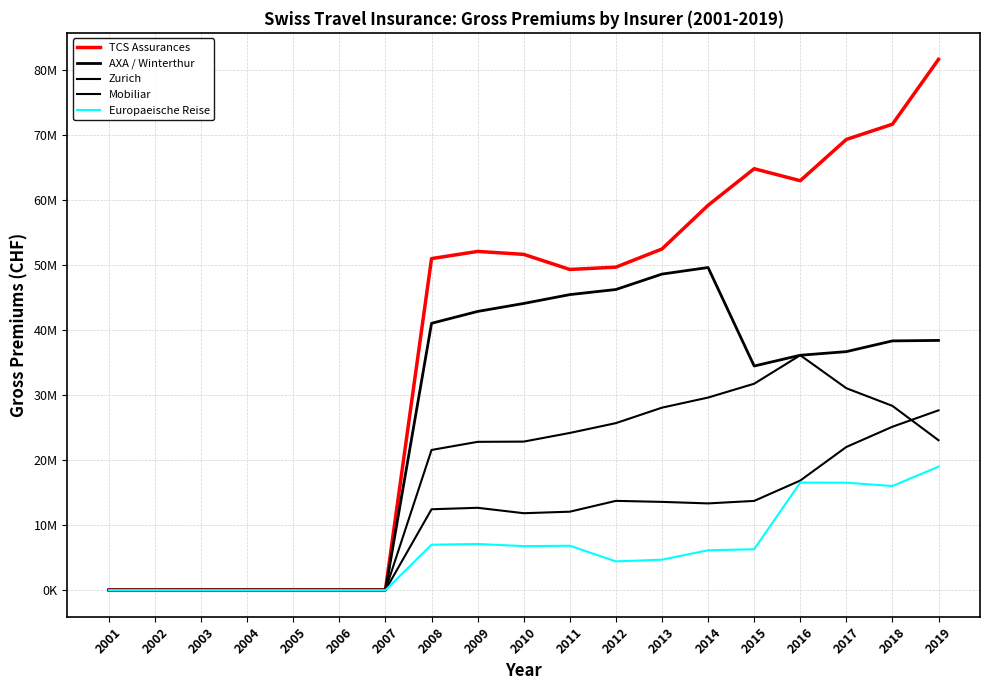

What is the difference between the highest and lowest values at 2017?

52767698